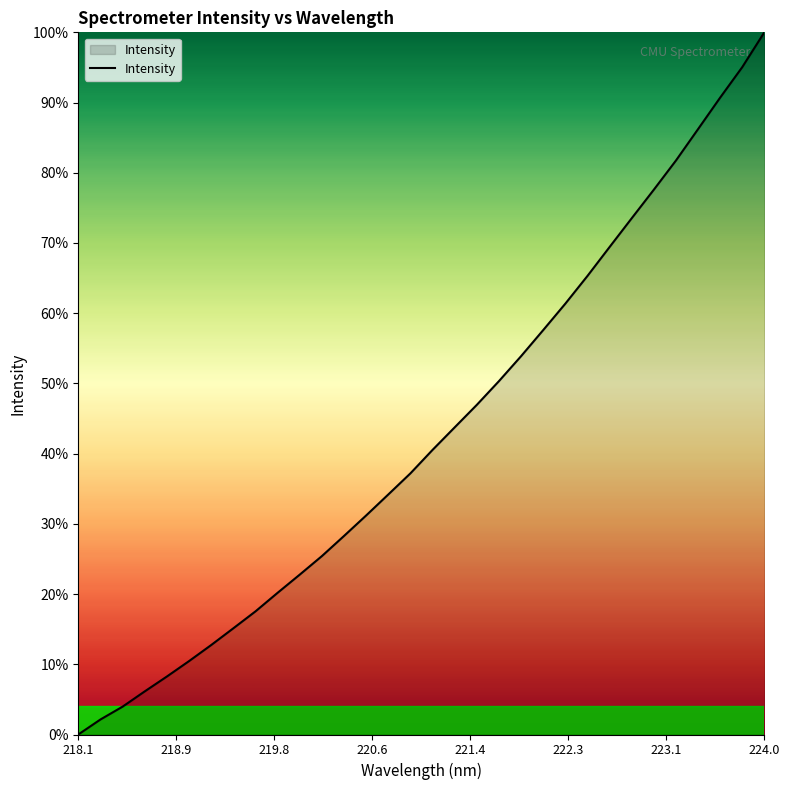

What is the difference between the maximum and minimum values?

100.0